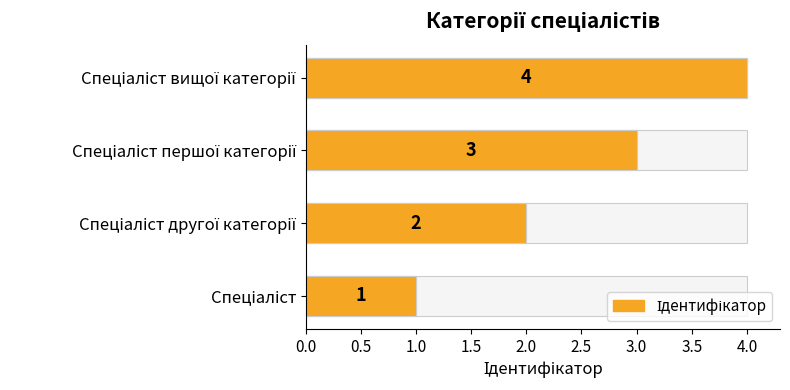

What position from the left is Спеціаліст вищої категорії?

4